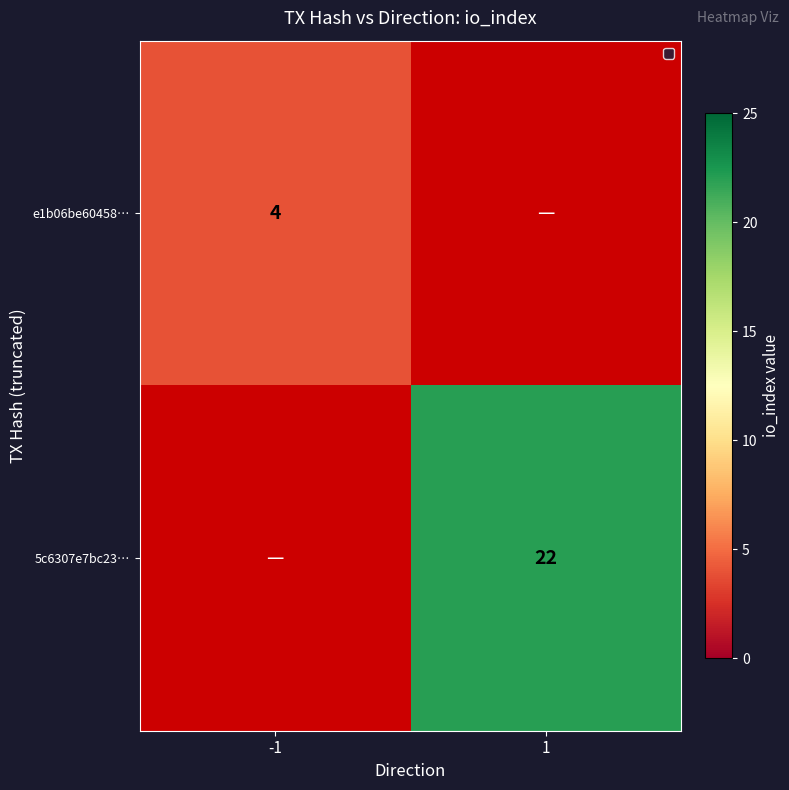

At which category does the chart reach its minimum across all series?

-1